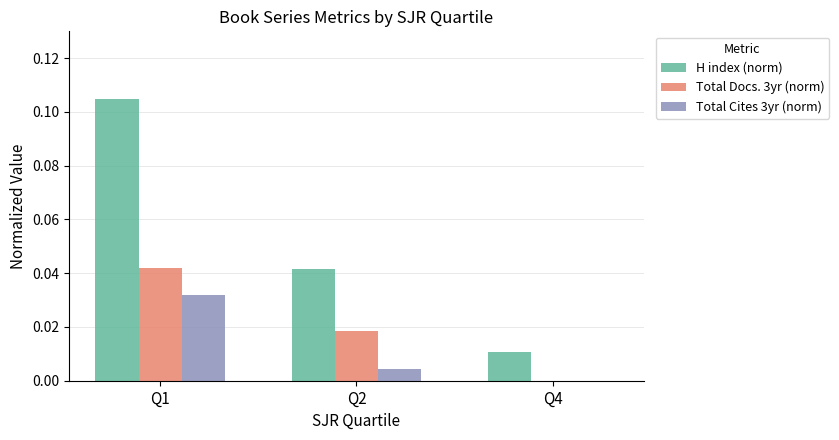

Are the bars horizontal?

No